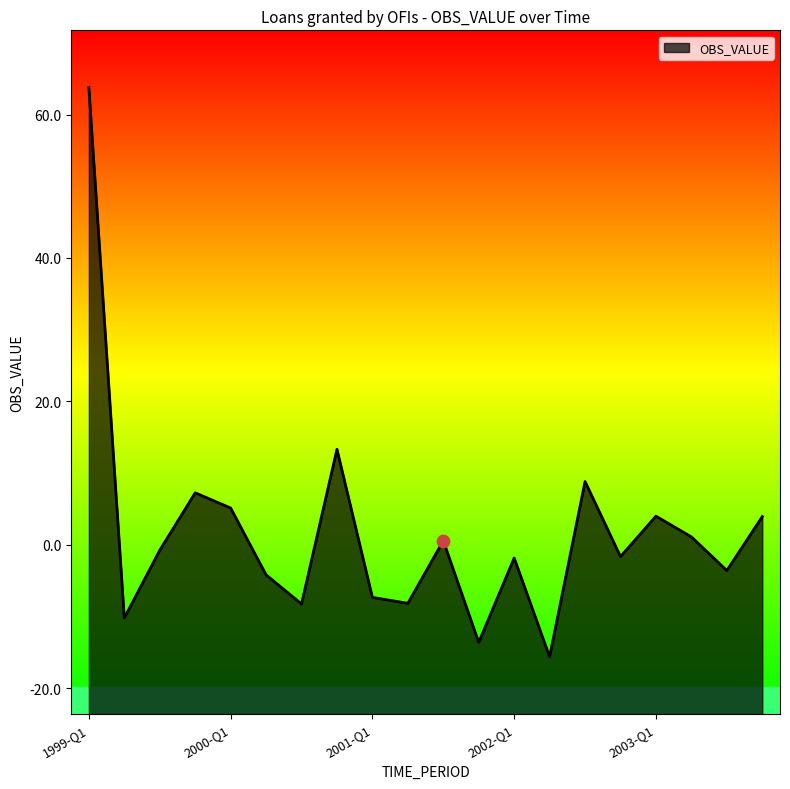

Which has a higher value, 2001-Q2 or 2001-Q4?

2001-Q2